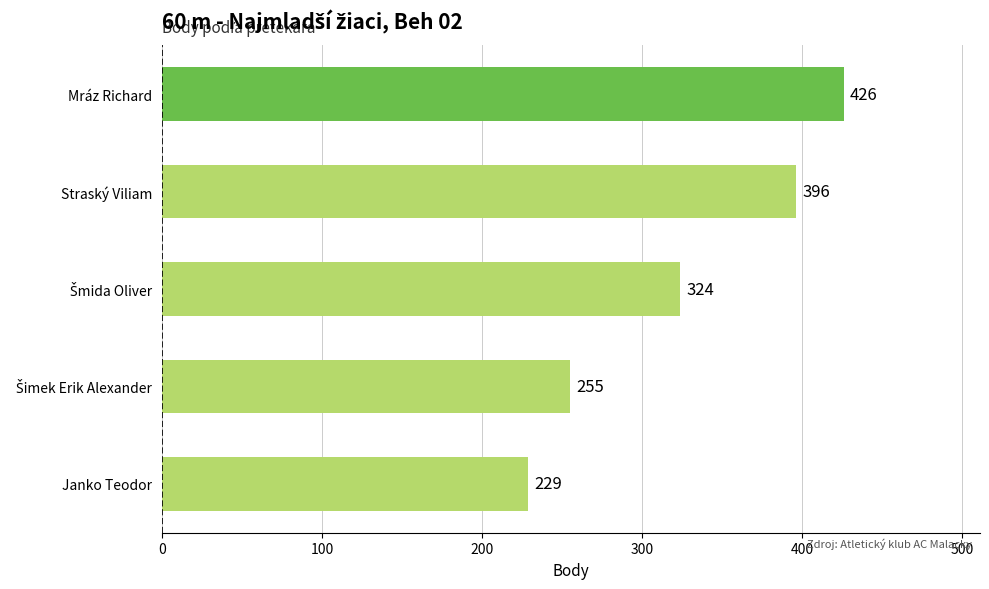

What is the minimum value shown in the chart?

229